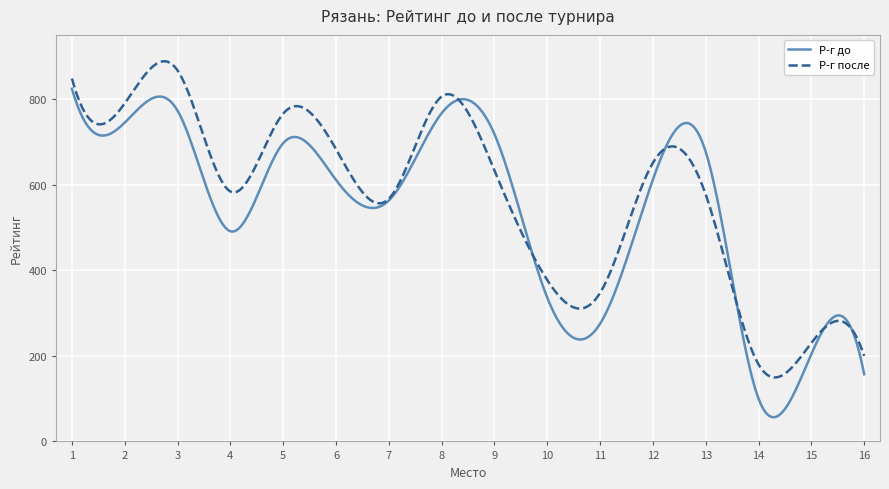

What is the highest value of the Р-г после series?

888.5